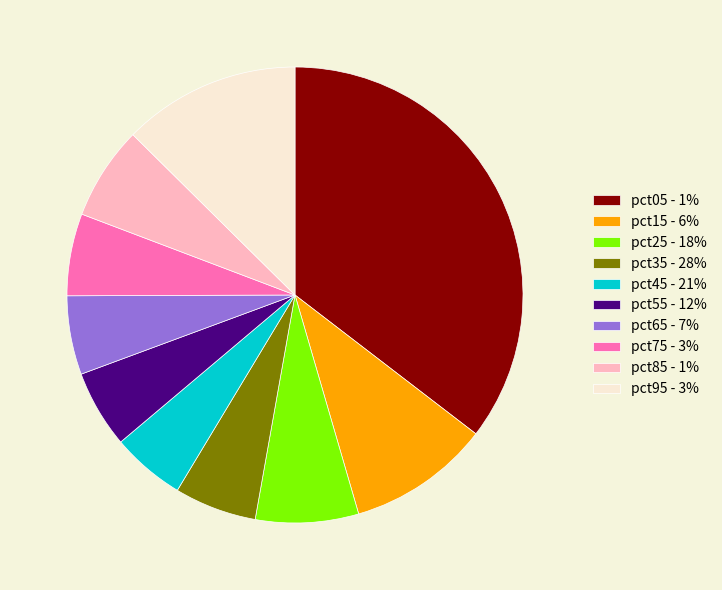

Which has a higher value, pct85 - 1% or pct45 - 21%?

pct85 - 1%